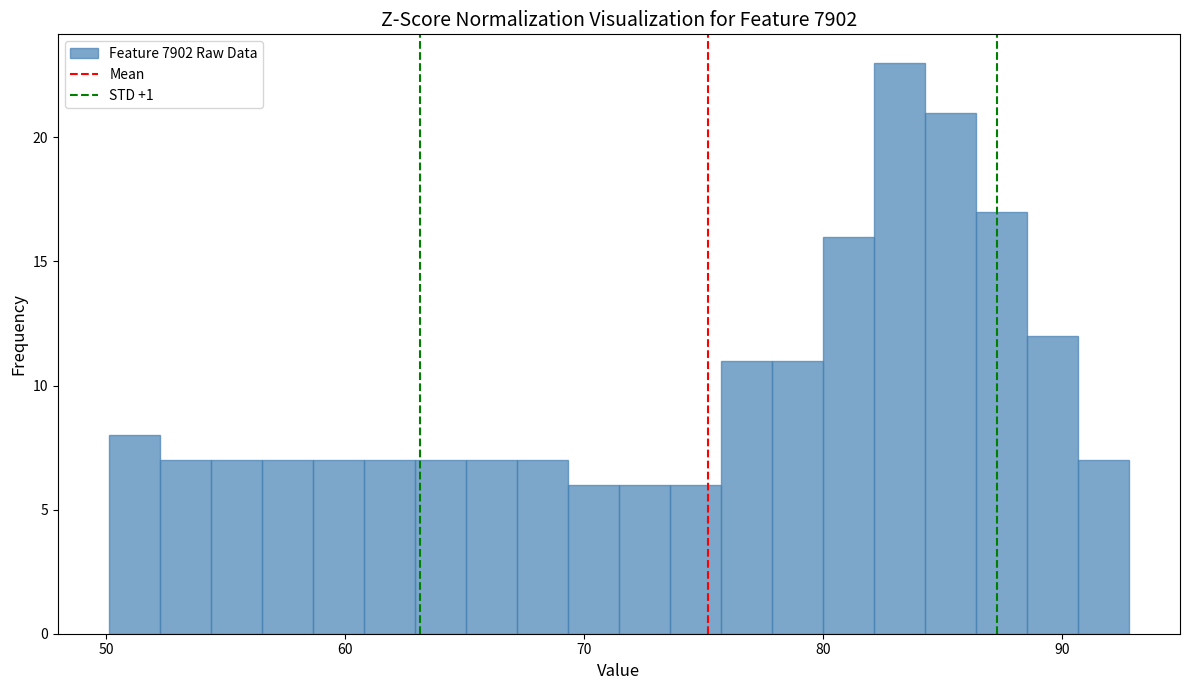

Read against the x-axis, roughly where is the centre of the tallest bar?

83